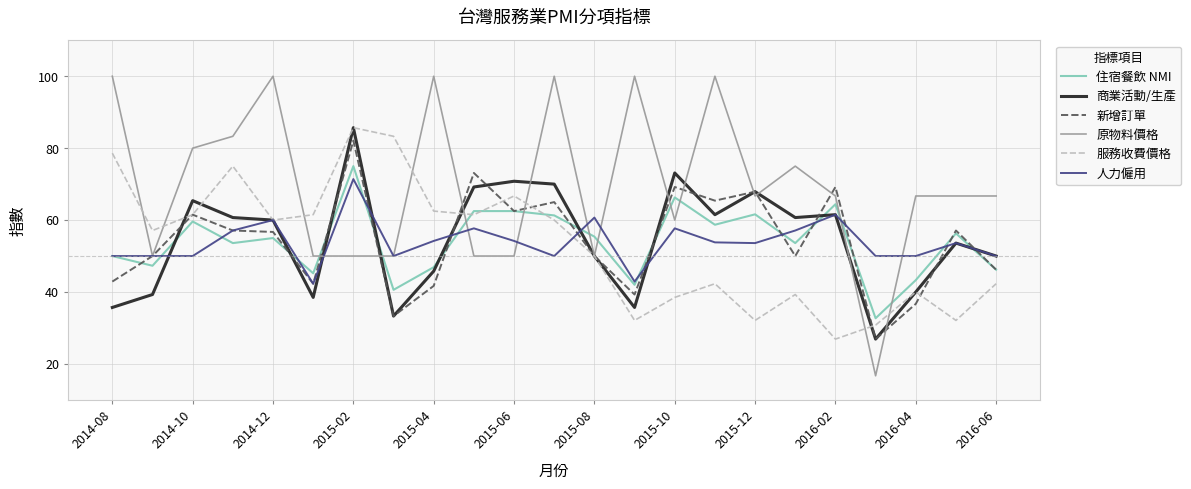

Which series ends up on top after the final intersection of 商業活動/生產 and 原物料價格?

原物料價格